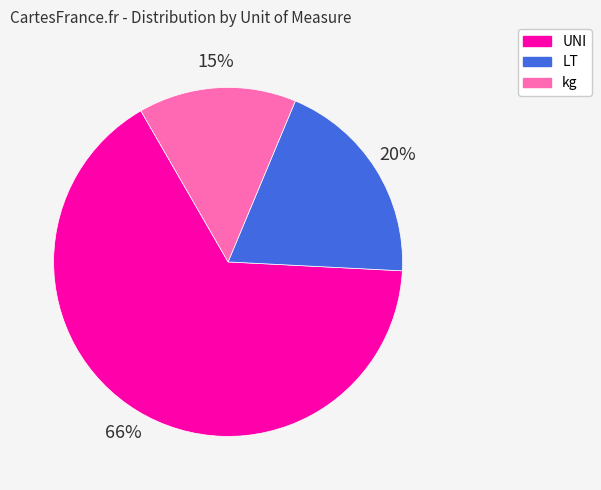

Which category has the biggest portion of the pie?

UNI